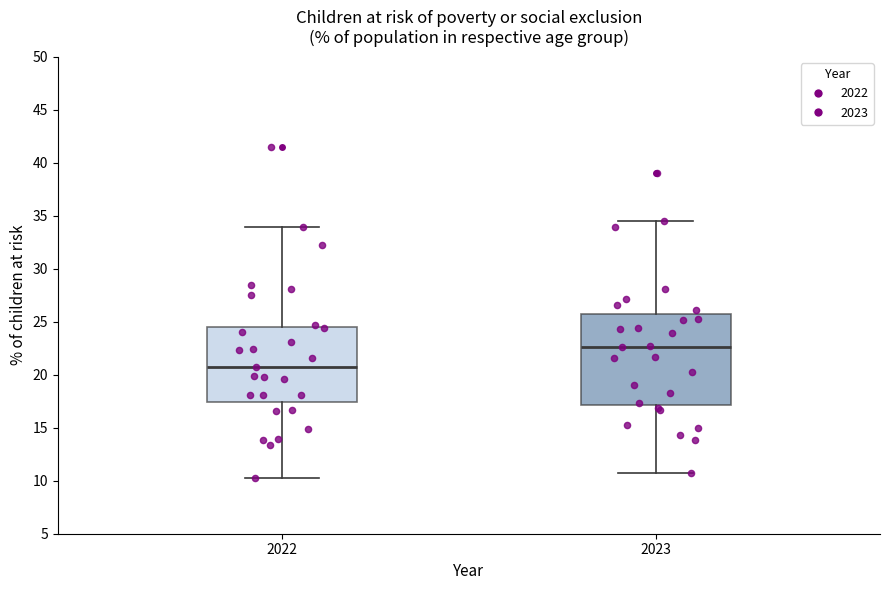

Where does the upper whisker of the box at x = 2022 end on the y-axis? The values are not printed on the chart, so give them approximately, as read against the axis.

34.0